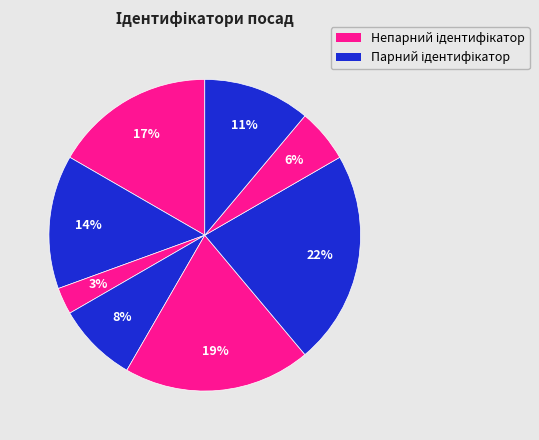

Count the number of slices in the pie.

8